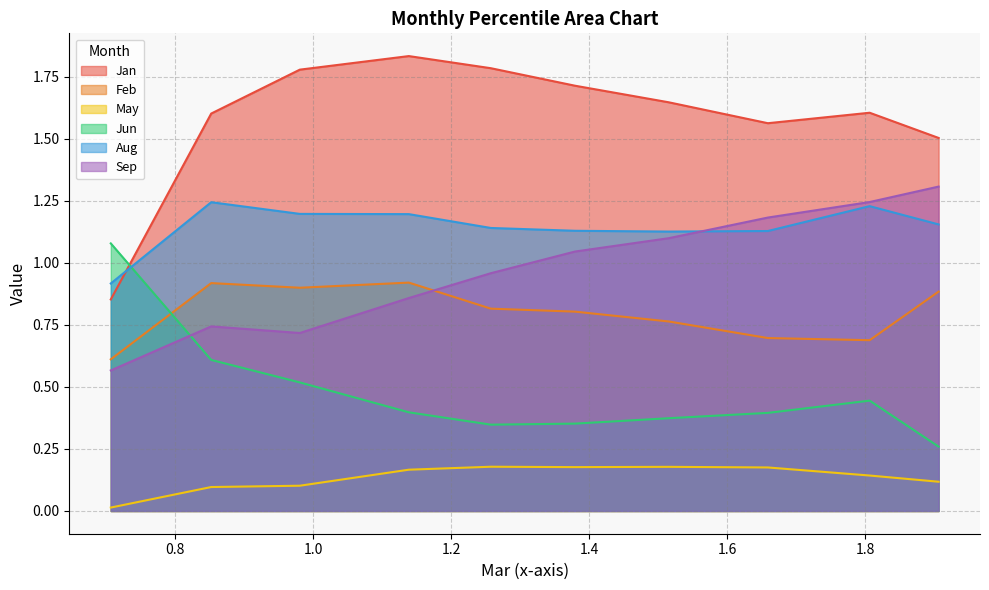

How many data points in Sep are above 1?

5